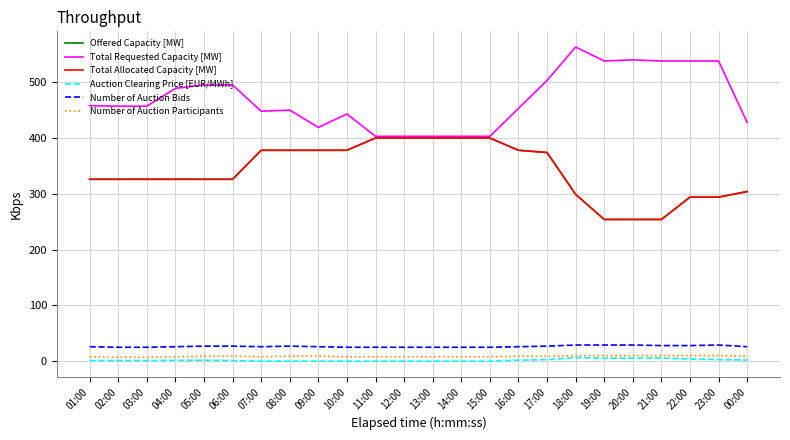

What is the sum of all Number of Auction Bids values?

636.0